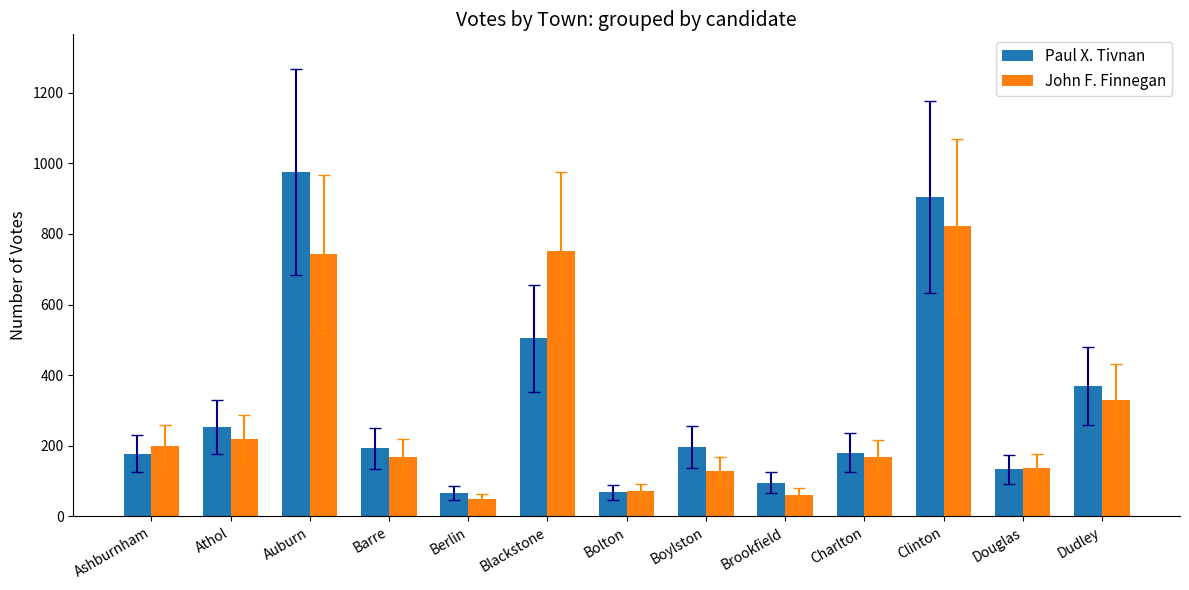

True or false: John F. Finnegan has a value of 300 at Athol.

False